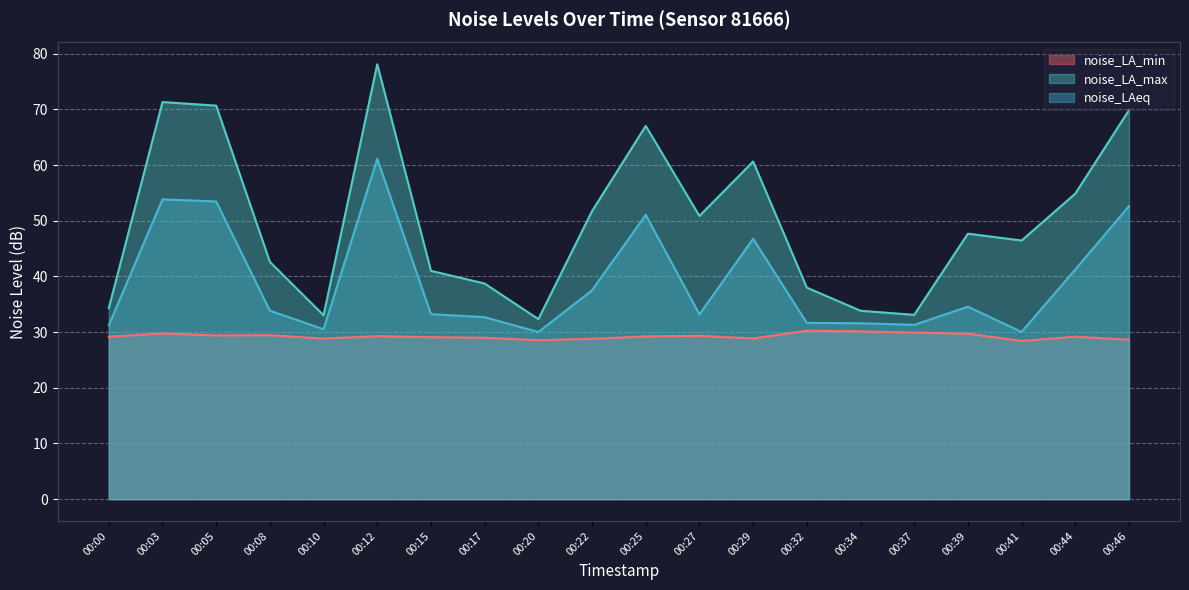

At how many categories does at least one series exceed 49?

9